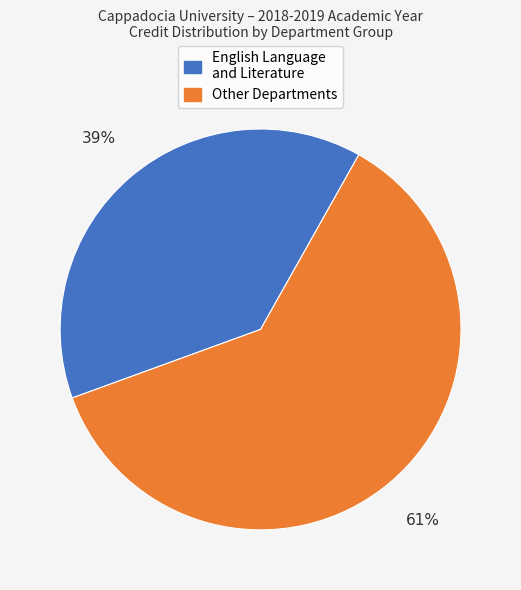

Which slice is the smallest?

English Language and Literature